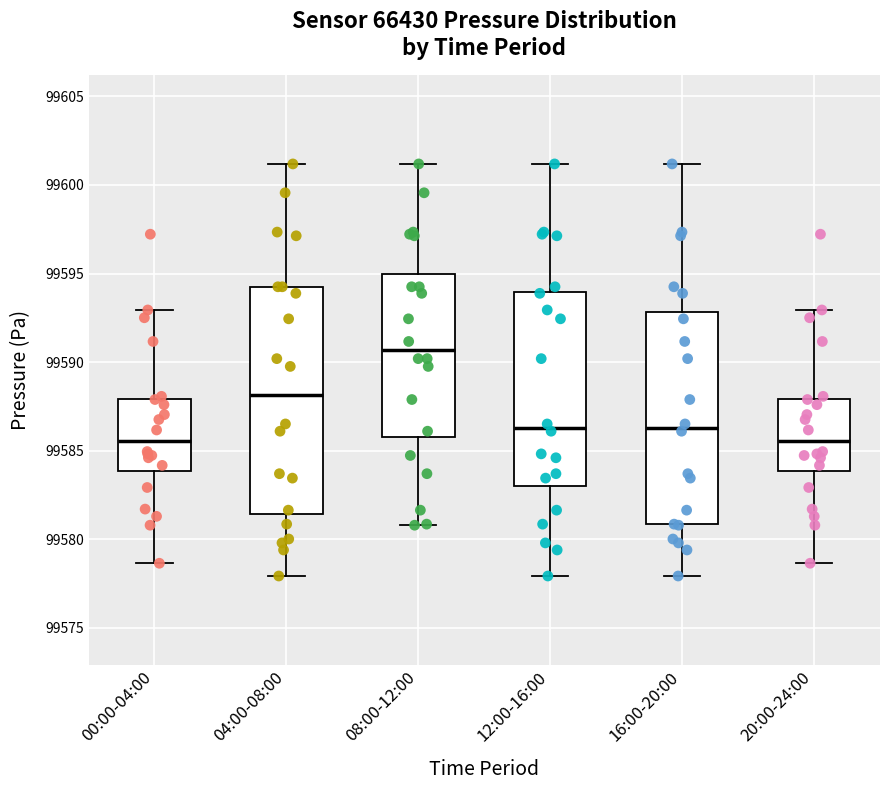

Which box is the tallest, from its lower edge to its upper edge?

04:00-08:00